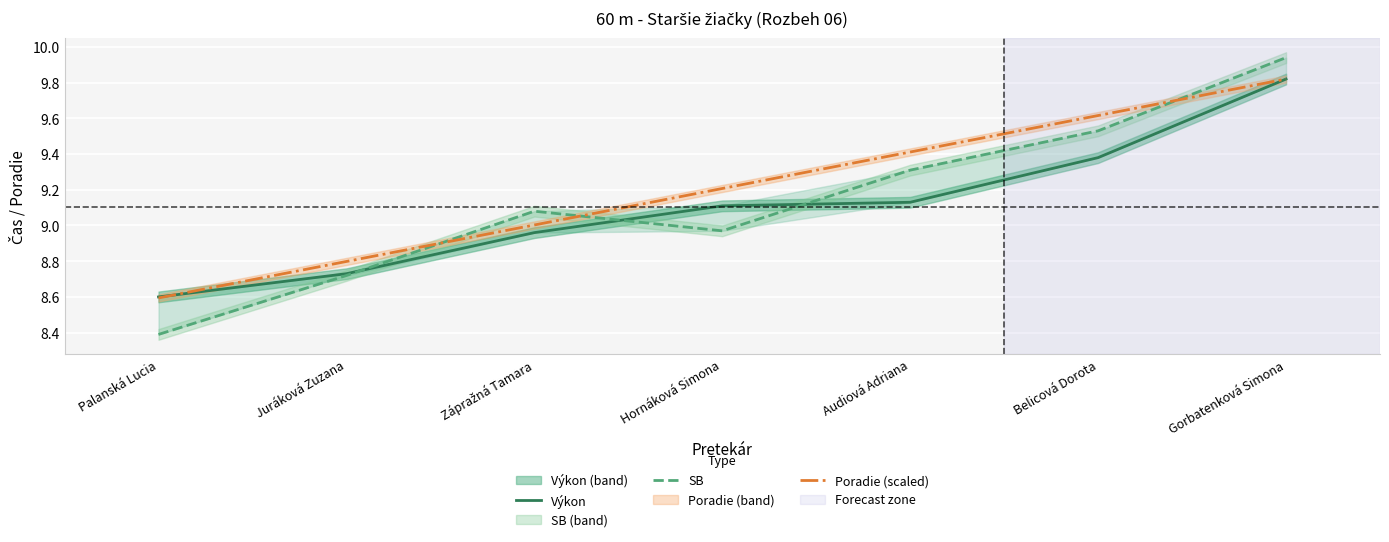

True or false: SB has more than 0 points higher than both neighbors.

True